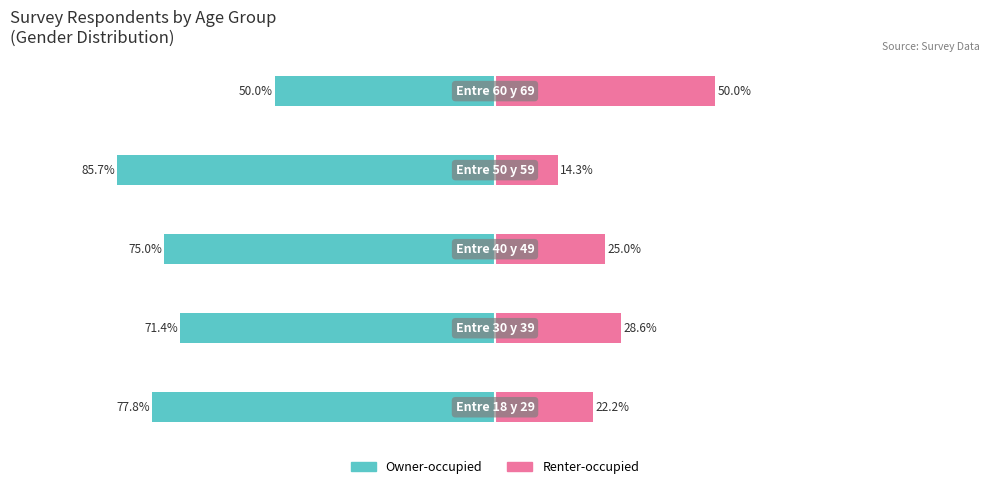

True or false: Renter-occupied has a value of 19.0 at 3.

False